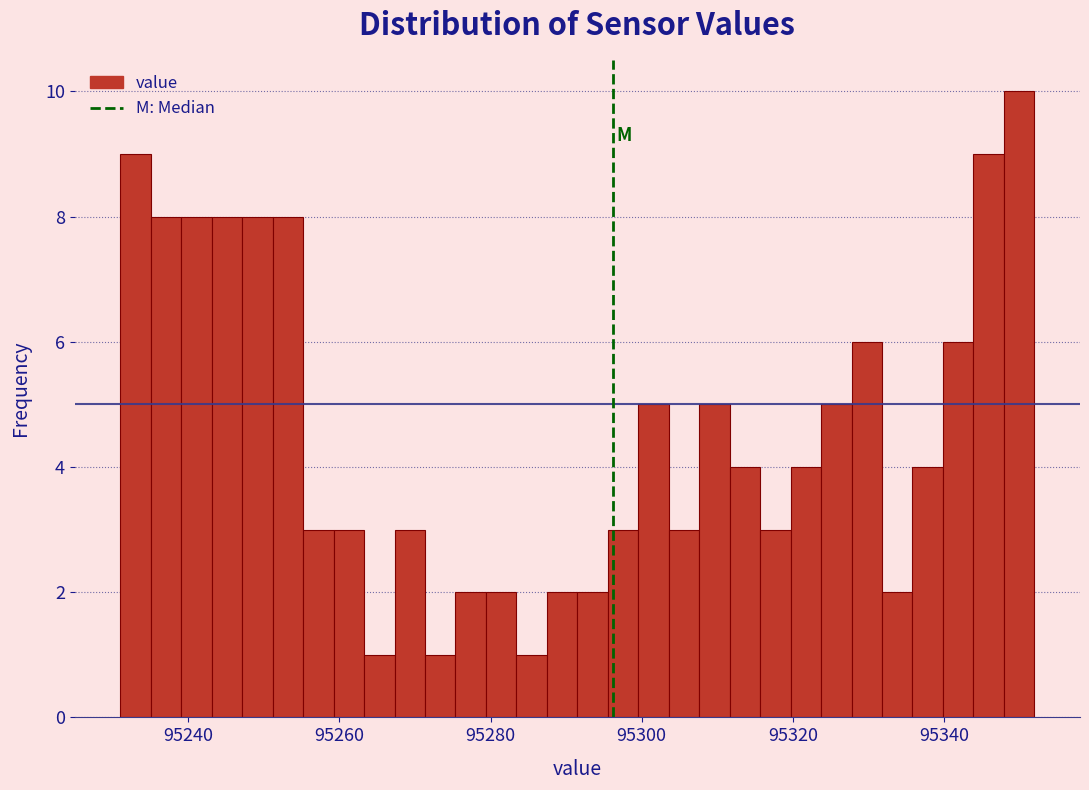

Around what value on the x-axis is the tallest bar? Give the approximate position of its centre, as read against the axis.

95350